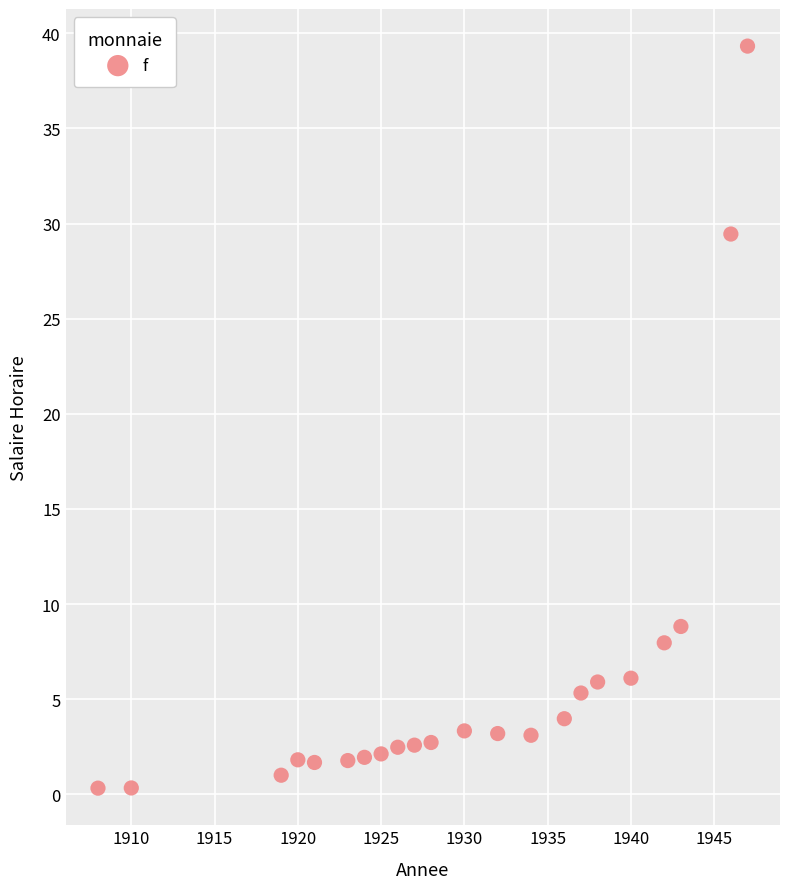

What is the range of Y values (max minus min)?

39.0